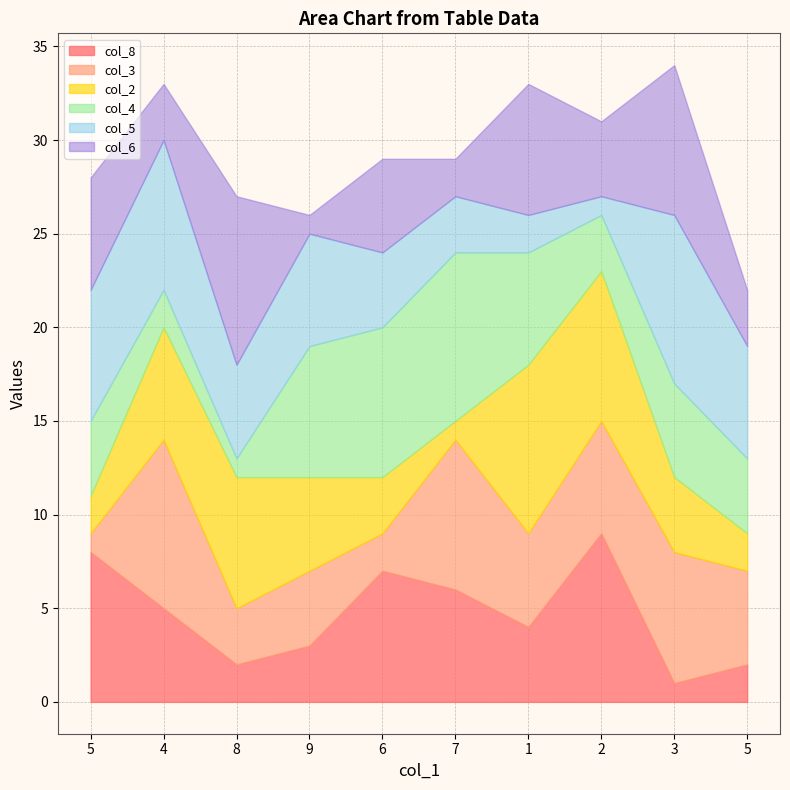

True or false: col_4 and col_8 cross at least once.

True